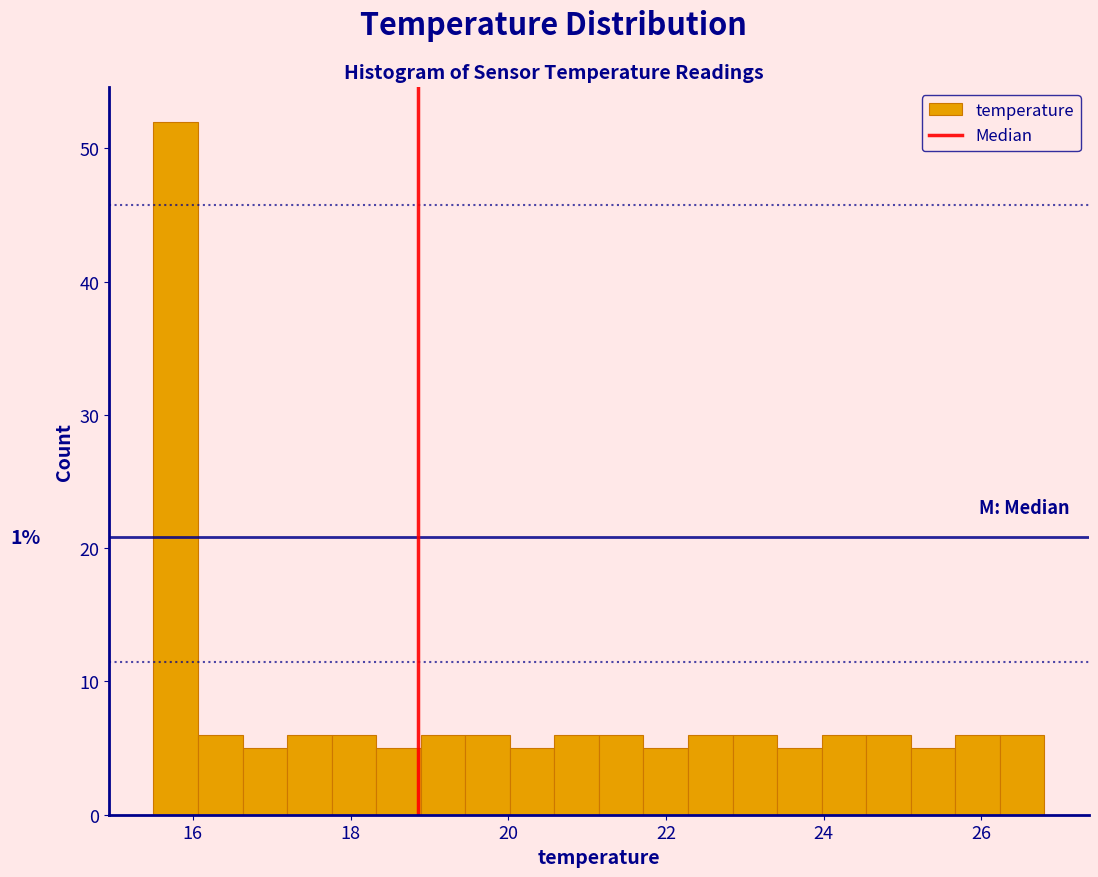

Around what value on the x-axis is the tallest bar? Give the approximate position of its centre, as read against the axis.

15.8